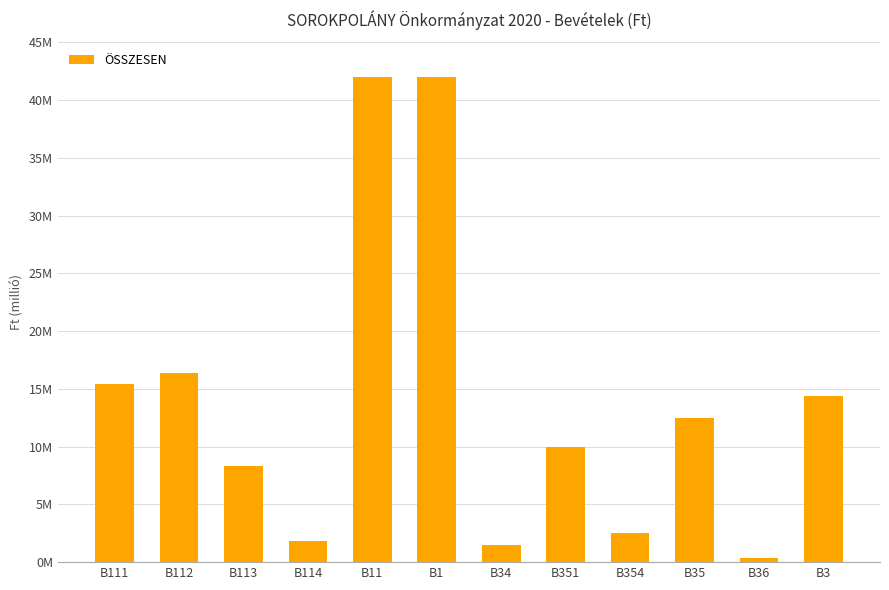

How many categories are shown in the chart?

12